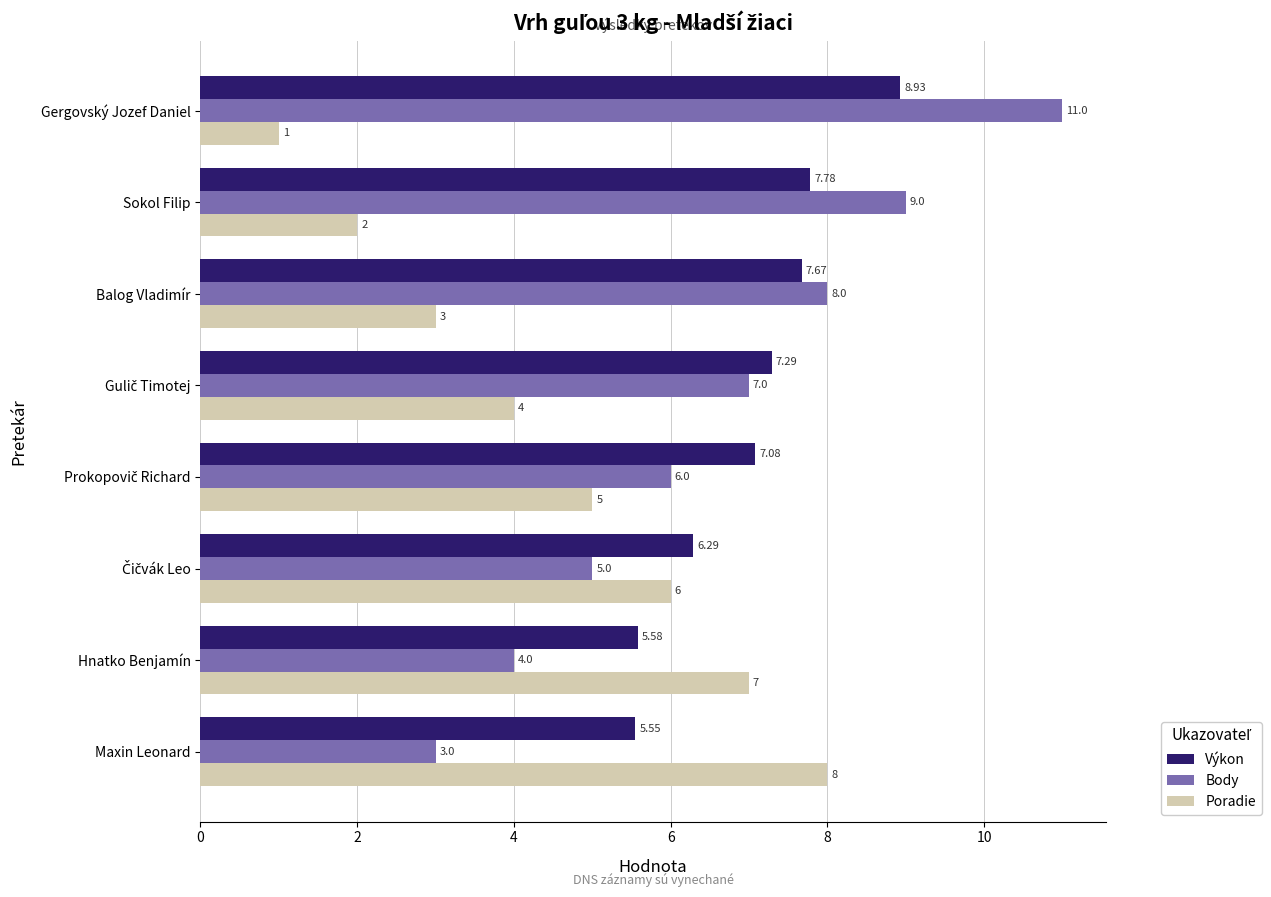

What is the lowest value of the Body series?

3.0